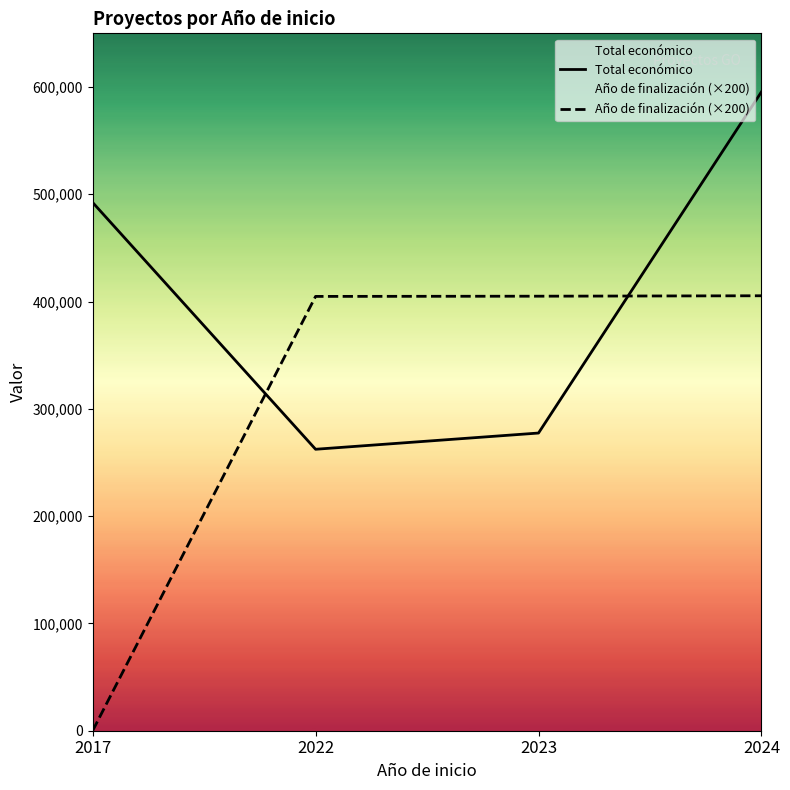

Does the chart display data point markers on the line(s)?

No